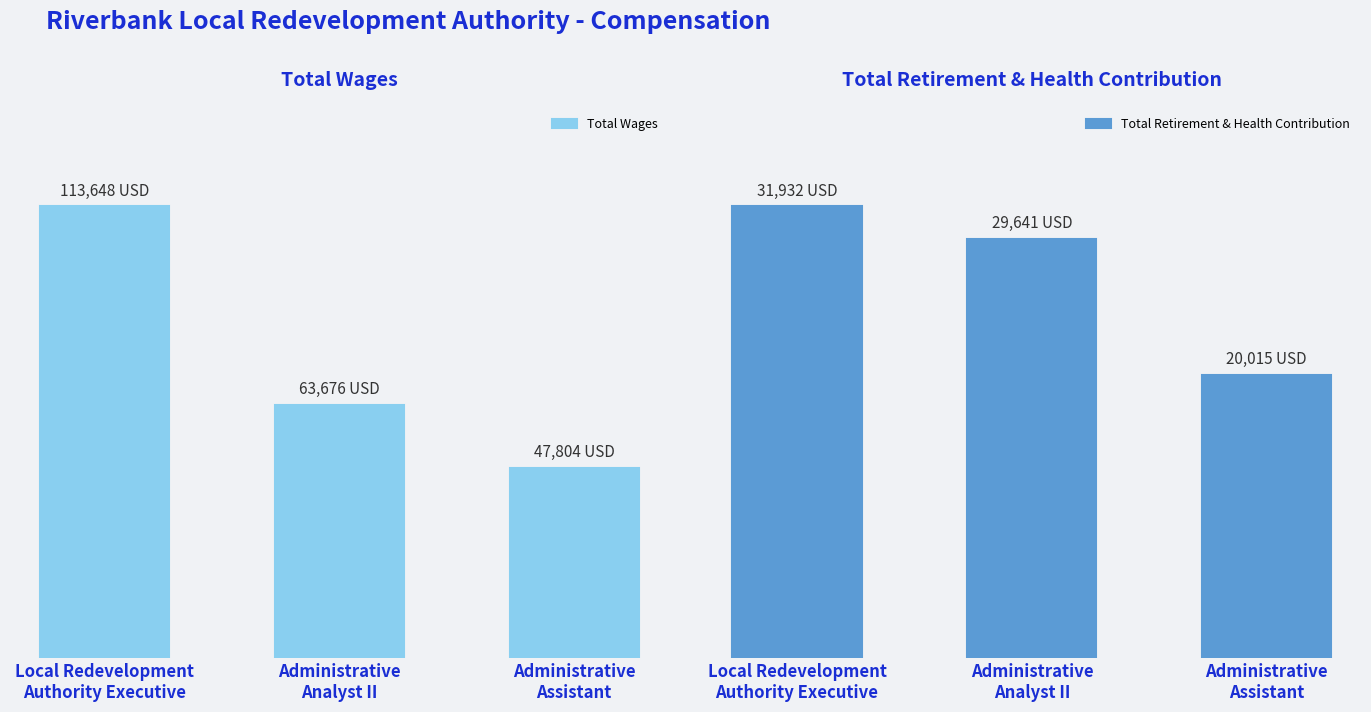

What is the sum of all Total Retirement & Health Contribution values?

81588